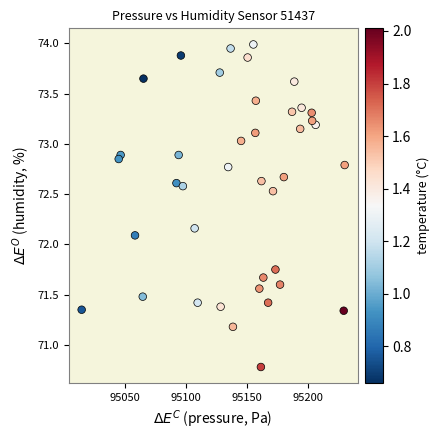

What Y value in the scatter plot is closest to 72?

72.1